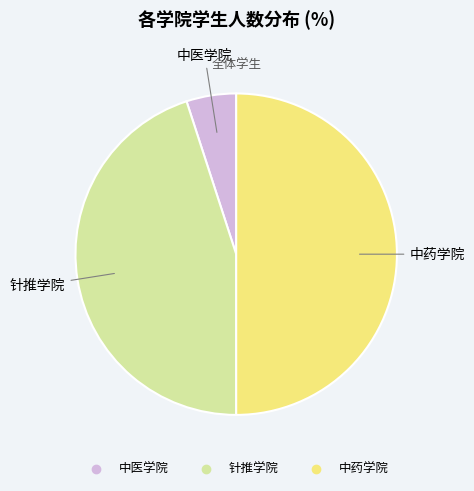

How many segments does this pie chart have?

3